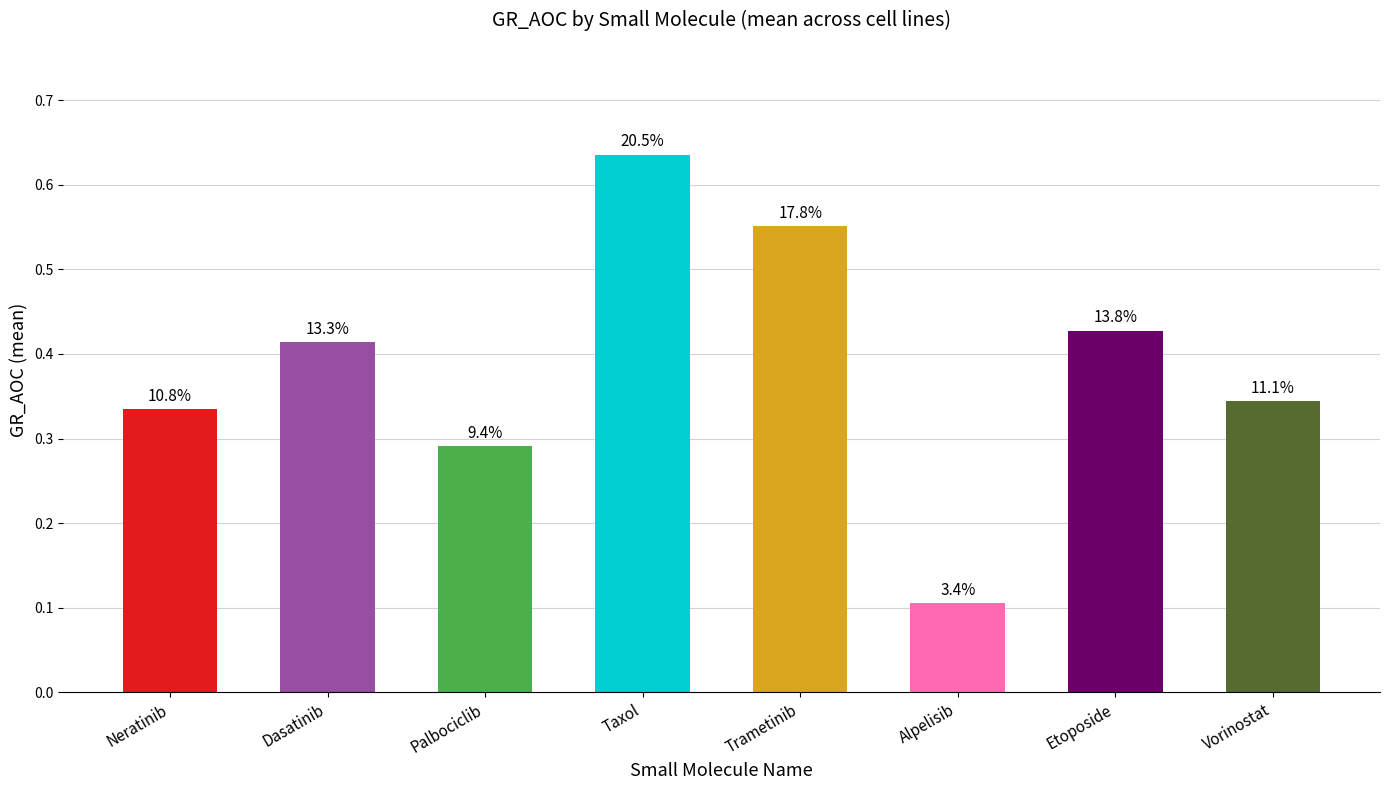

The value at Alpelisib is 0.0. True or false?

False